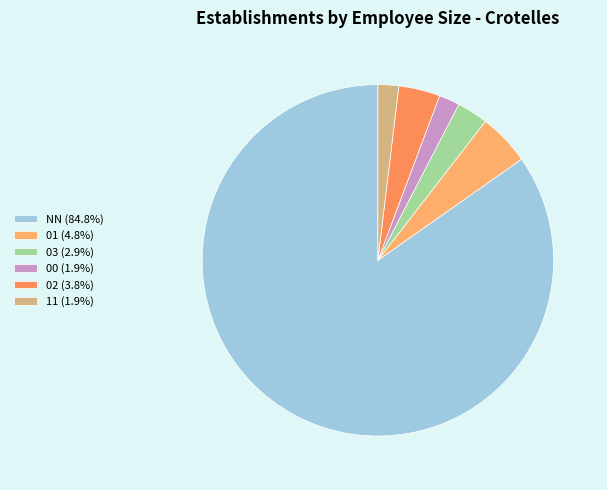

Which category accounts for the majority?

NN